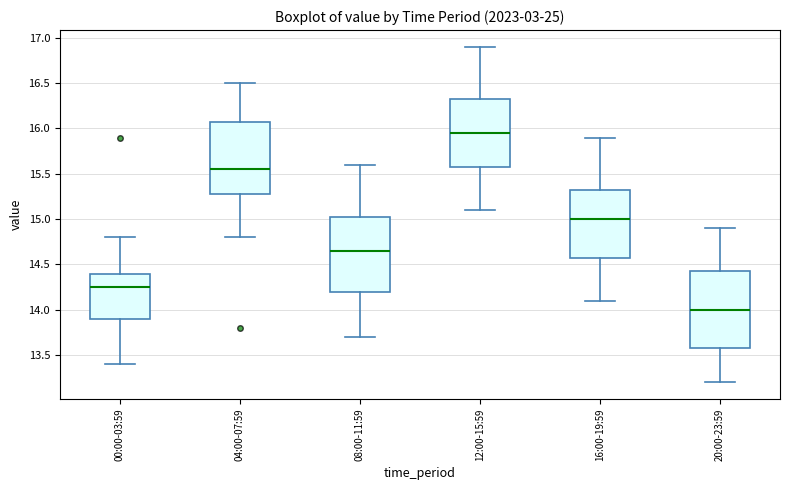

Which box's median line is the highest?

12:00-15:59